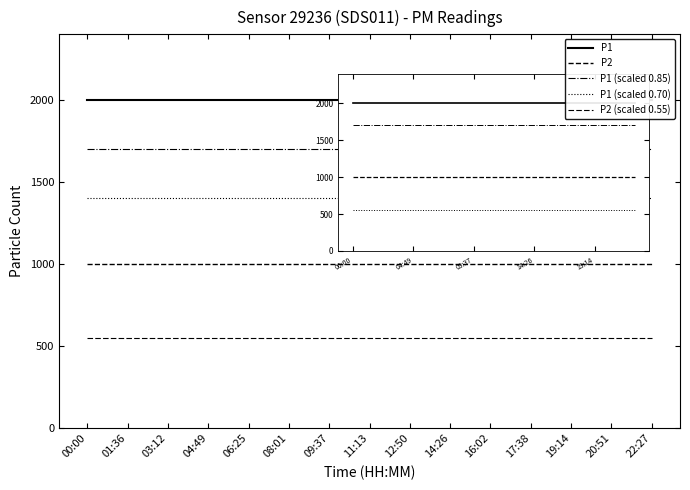

What is the label of the 4th point from the left?

04:49